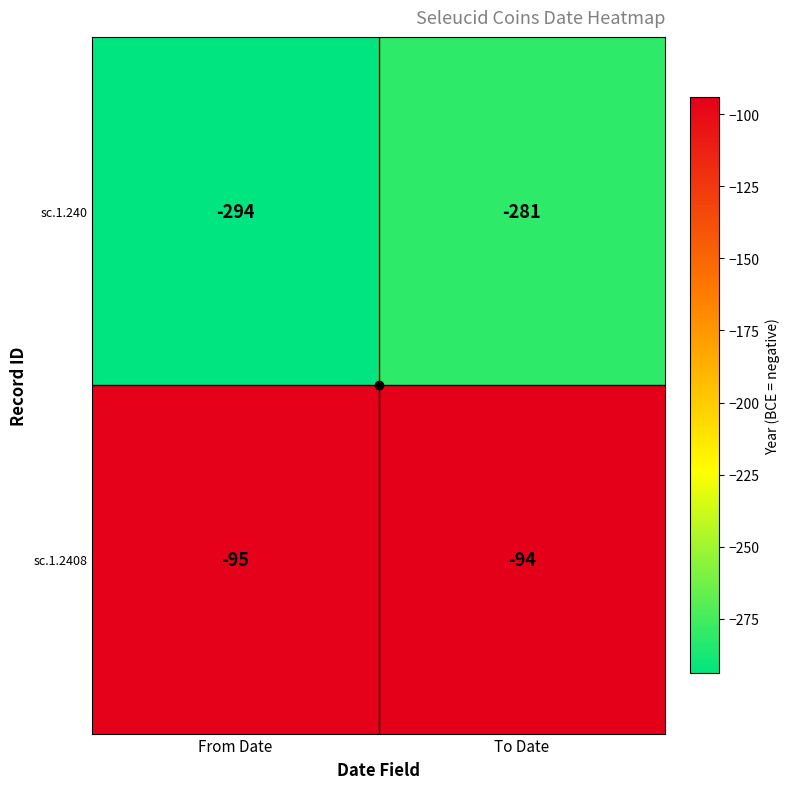

What is the spread (max minus min) of values at From Date?

199